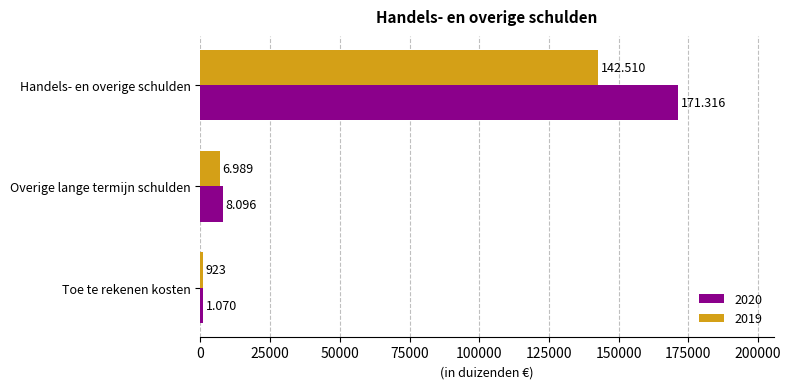

Rank the series at Toe te rekenen kosten from highest to lowest value.

2020, 2019